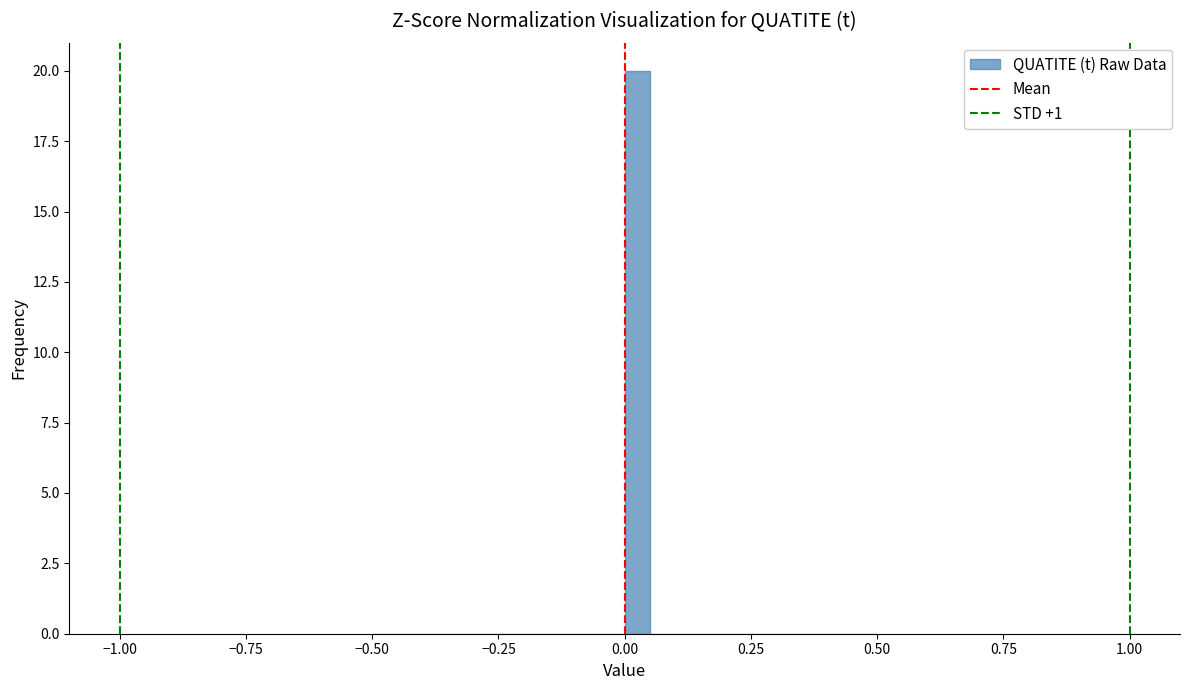

Around what value on the x-axis is the tallest bar? Give the approximate position of its centre, as read against the axis.

0.05